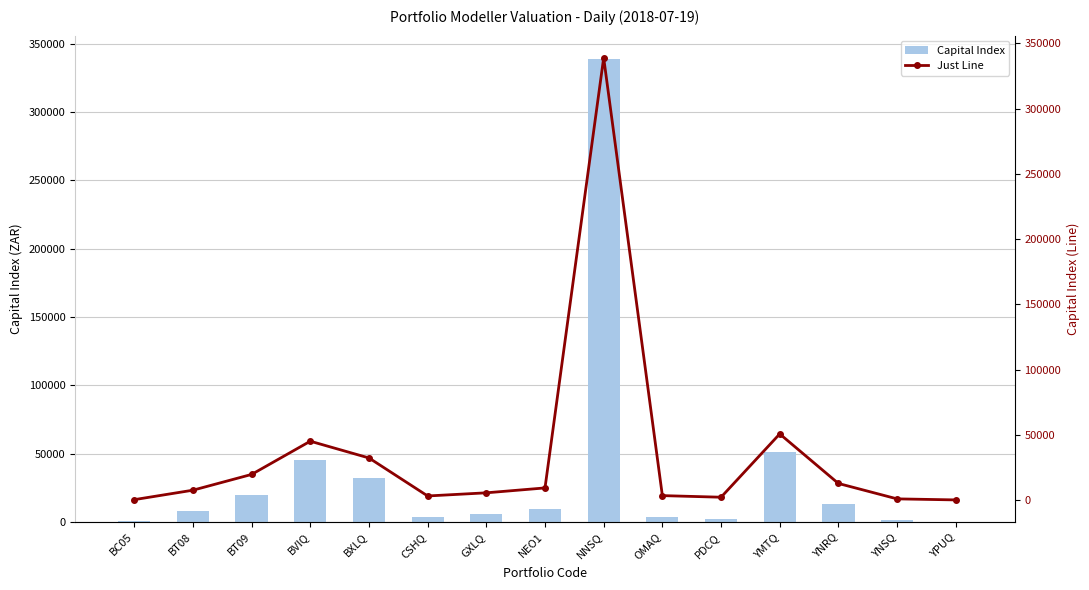

What is the difference between the maximum and minimum values in the Just Line series?

338625.6